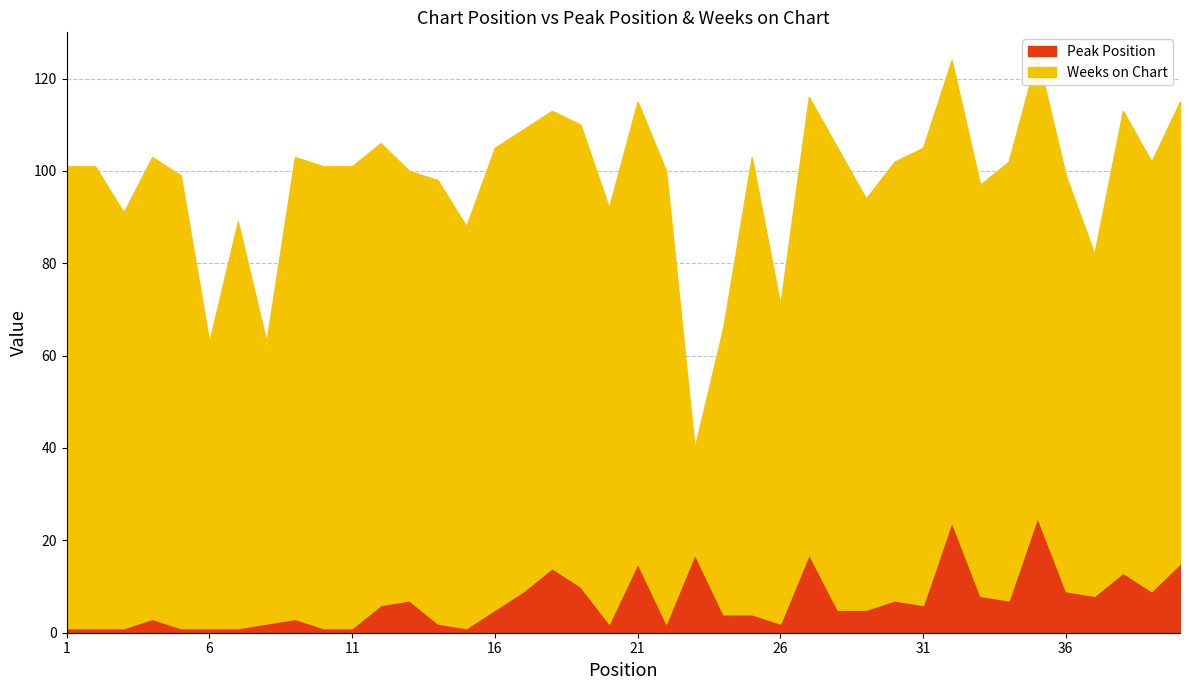

At which category does Peak Position reach its first local valley?

15